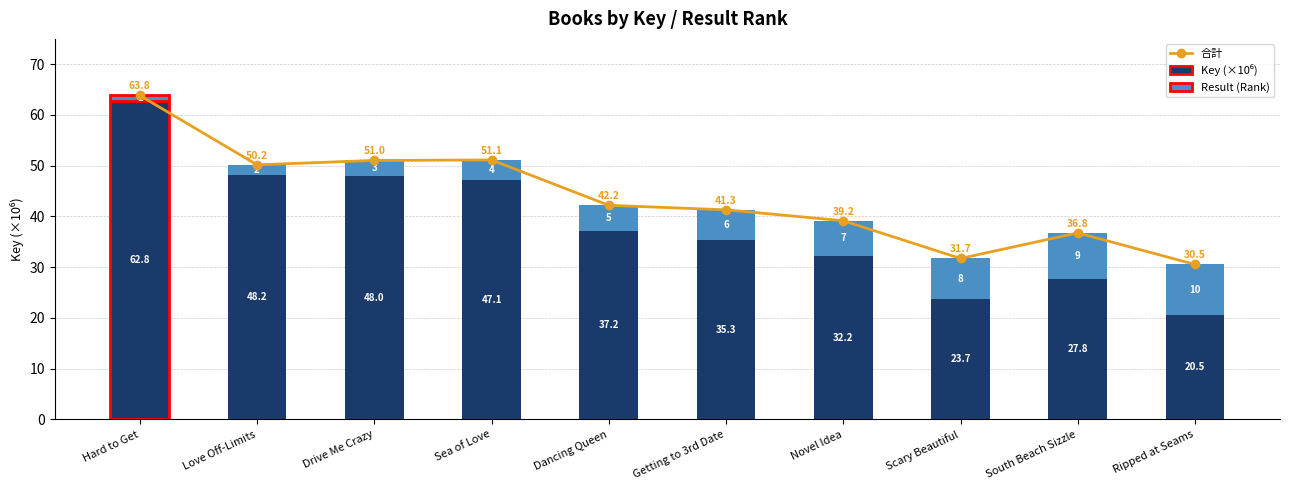

What is the total value across all series at South Beach Sizzle?

73.5